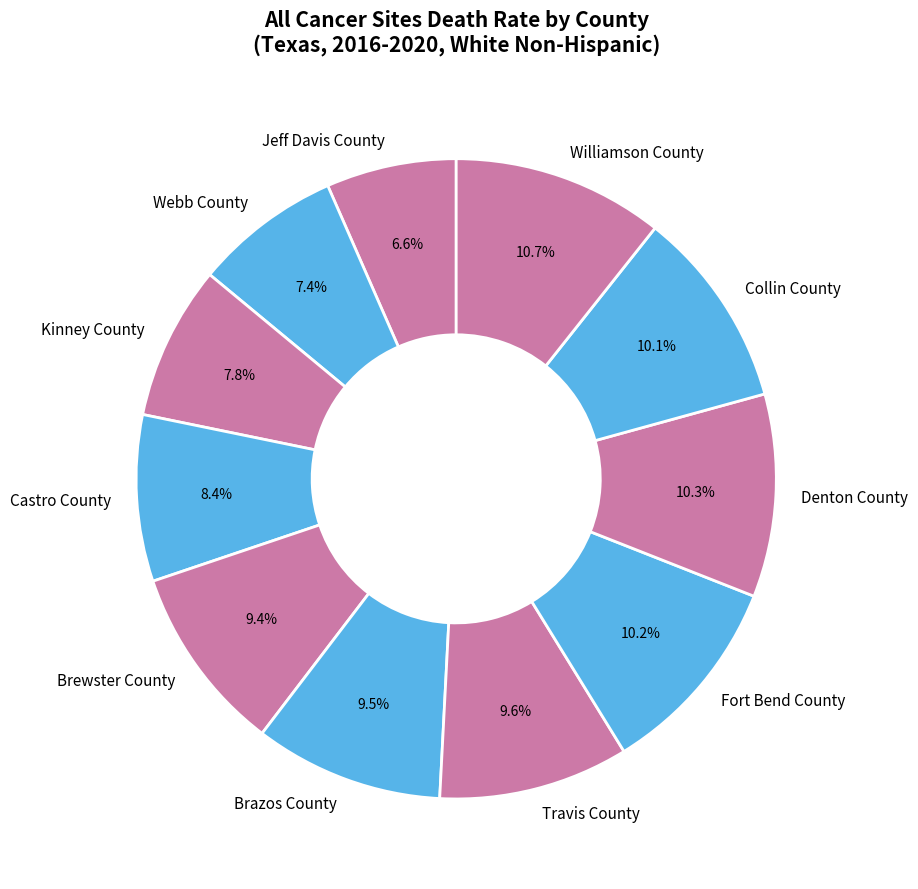

How much of the chart is everything except Webb County?

92.6%